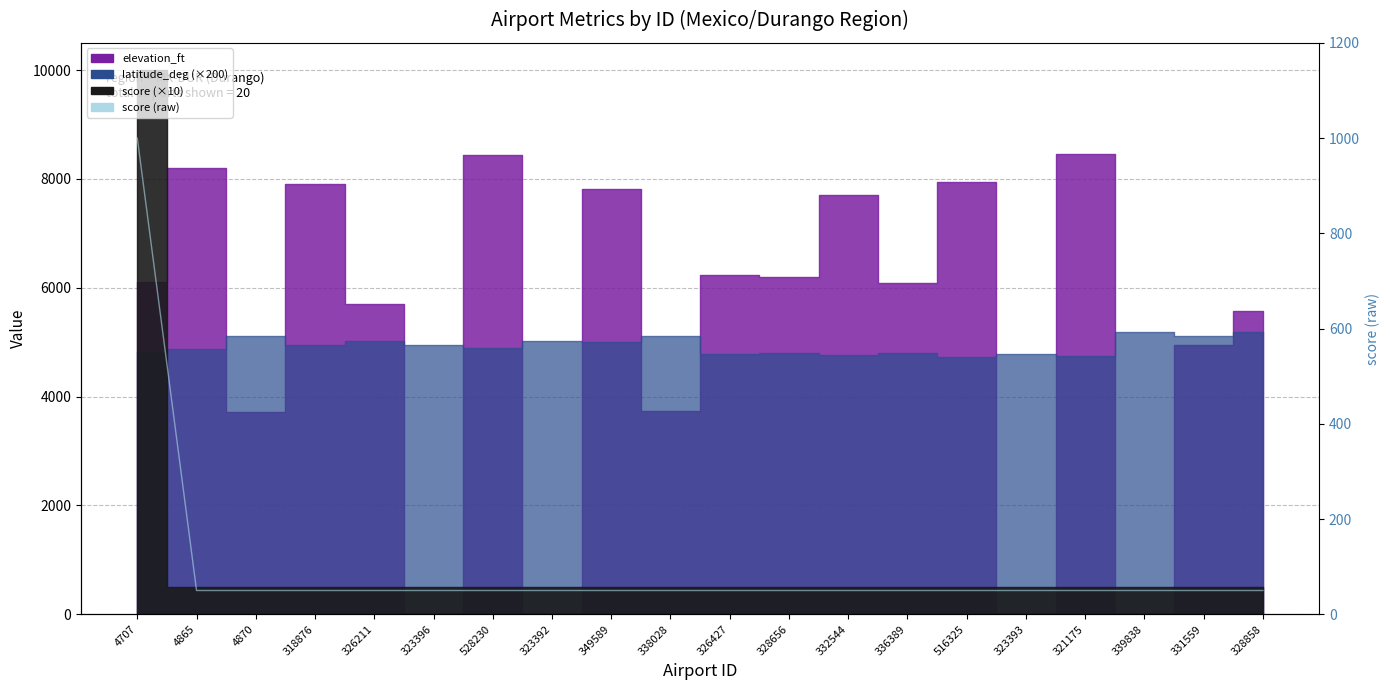

What is the sum of the values at 528230 and 331559?

100